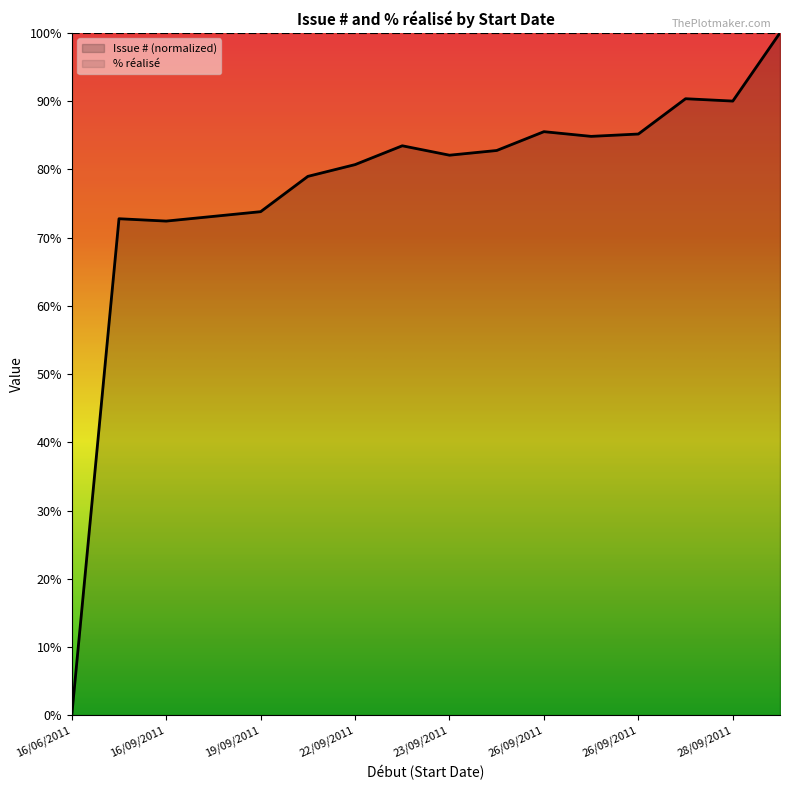

Where does the data first go above 82?

23/09/2011